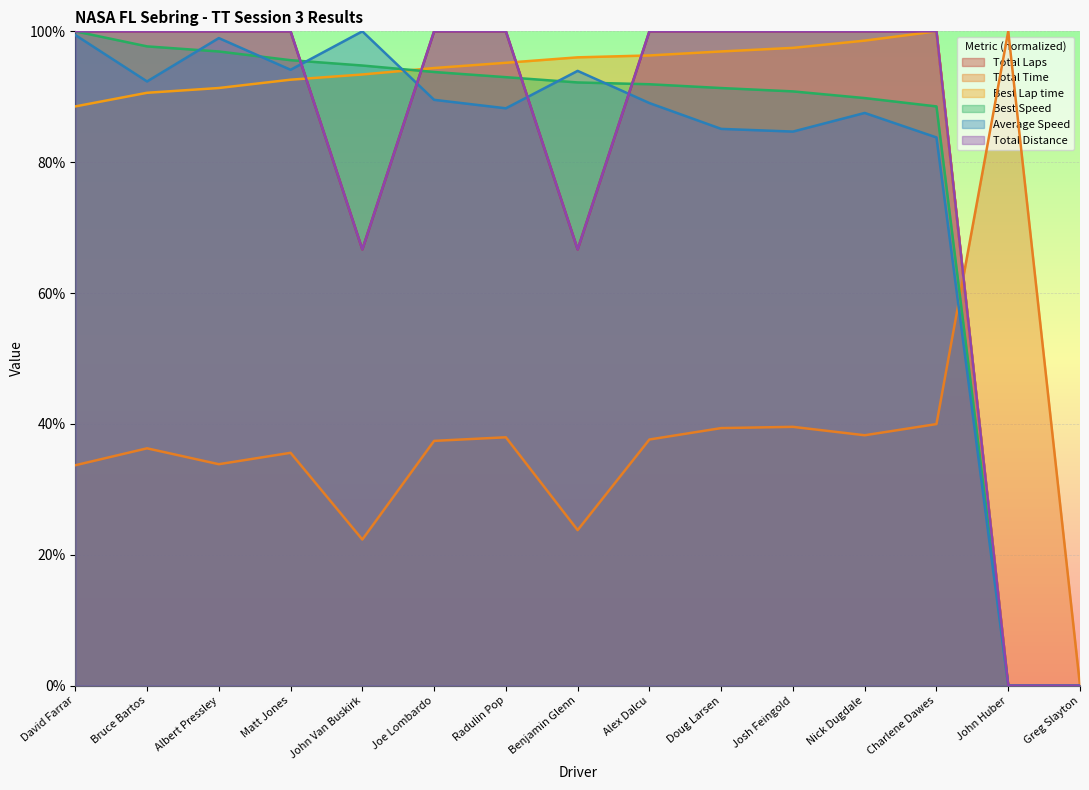

What is the value of the Best Lap time point at the 1st from the left?

88.5